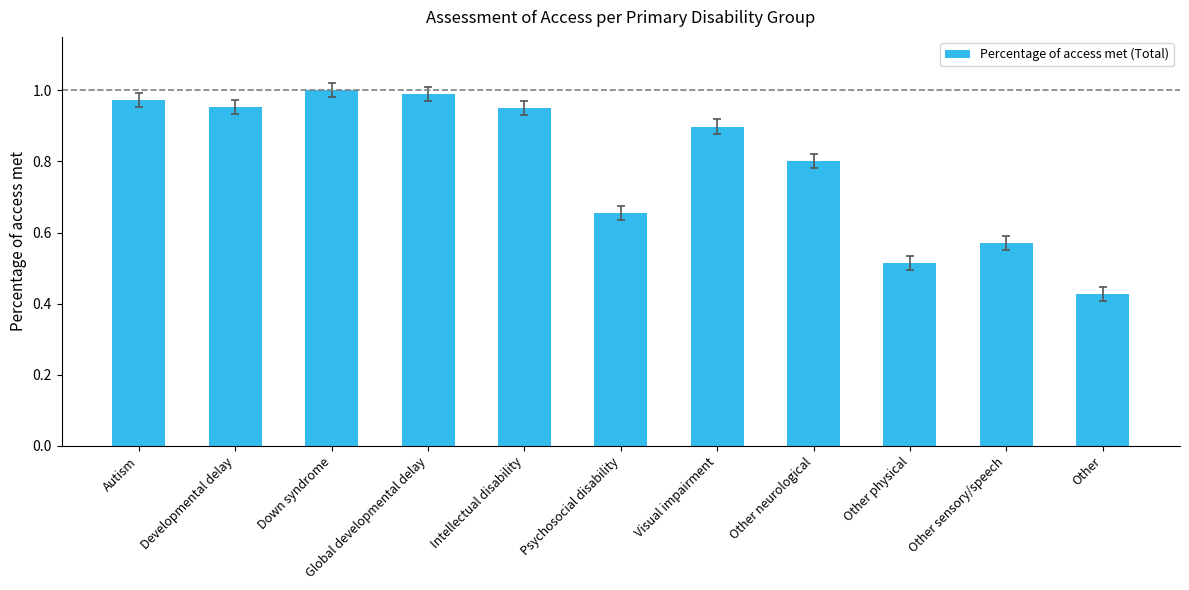

What is the label of the 3rd bar from the left?

Down syndrome